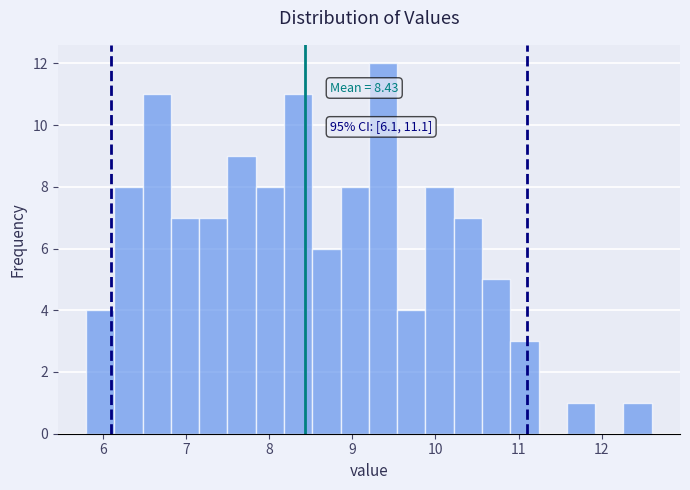

Read against the x-axis, roughly where is the centre of the tallest bar?

9.4